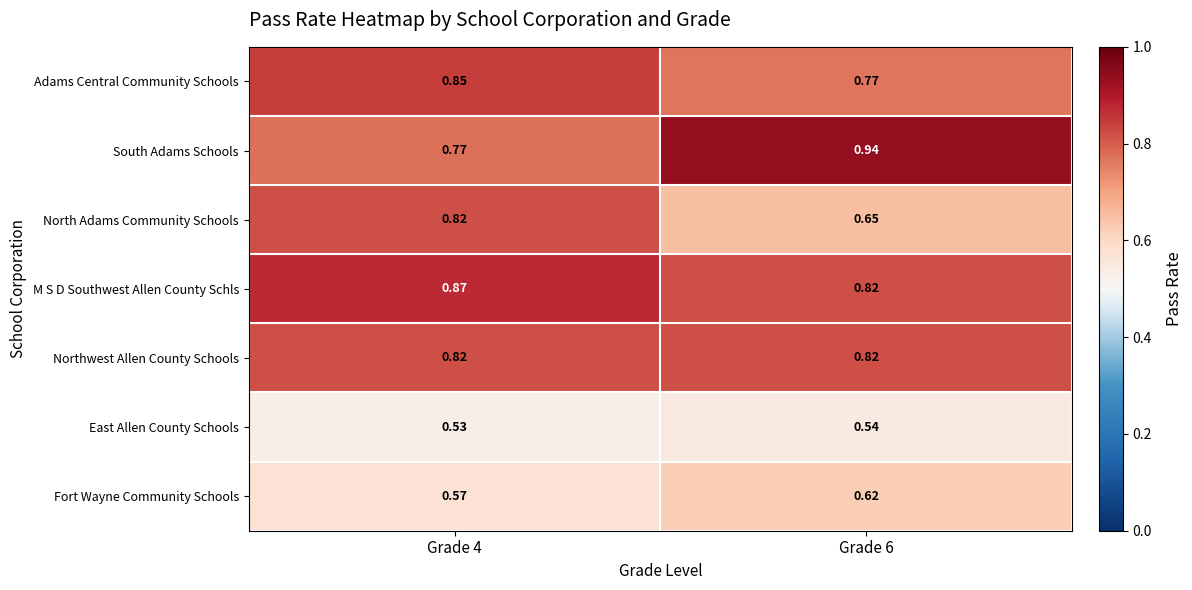

Is the value of Adams Central Community Schools at Grade 4 greater than the value of Northwest Allen County Schools at Grade 6?

Yes